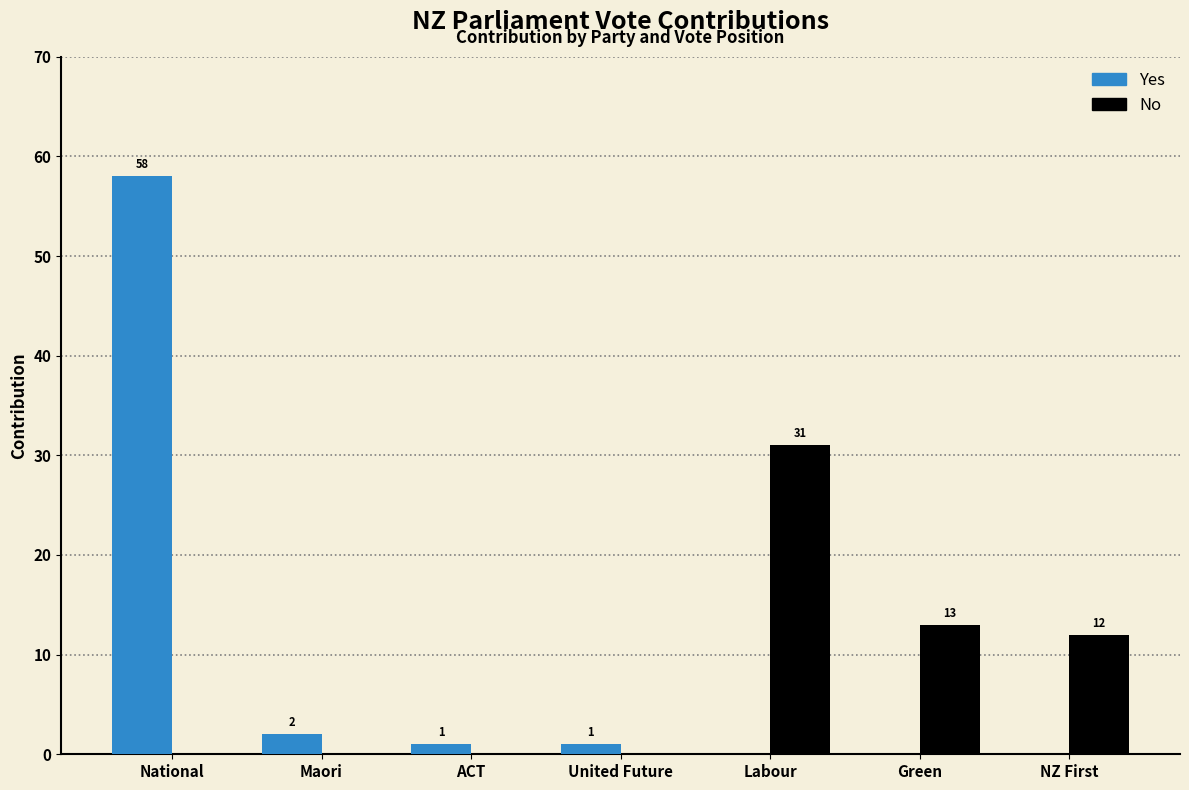

Are the bars grouped side by side (vs. stacked)?

Yes